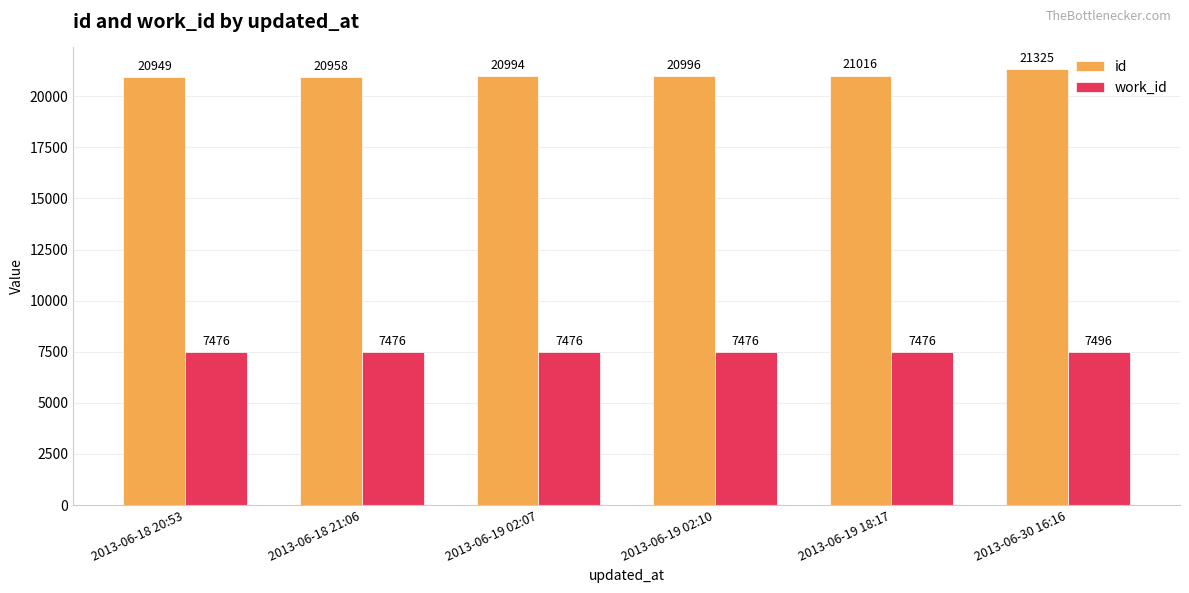

What are all the series names shown in the legend?

id, work_id